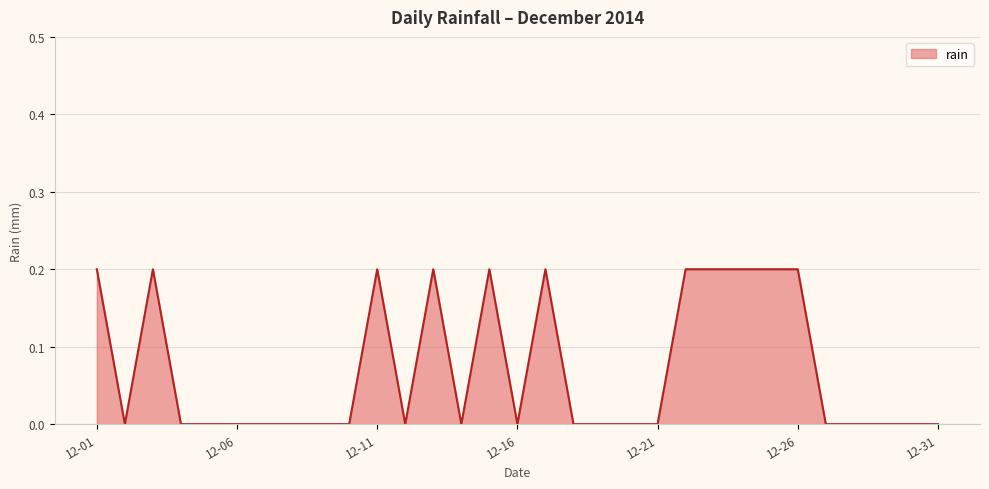

Does the chart display data point markers on the line(s)?

No